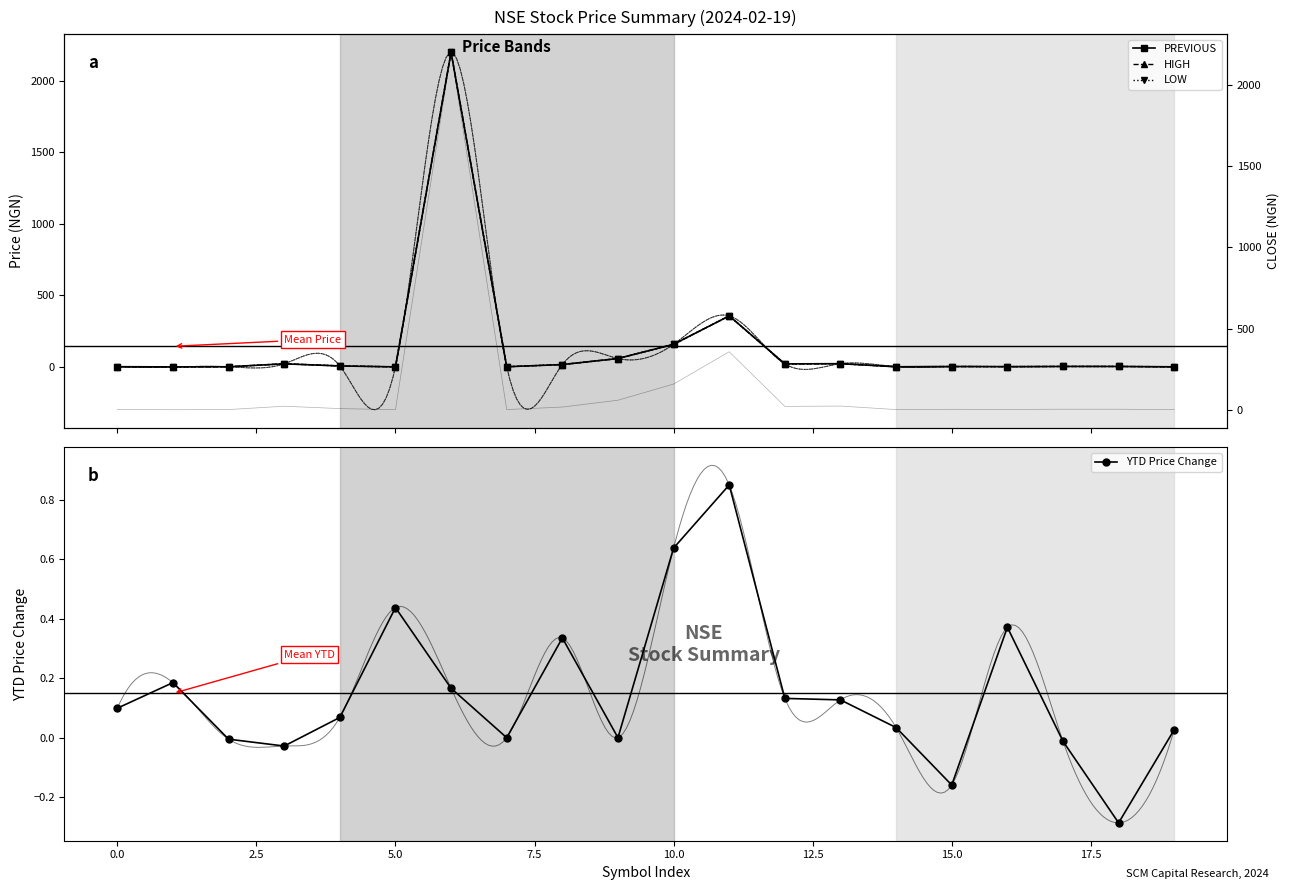

What is the average value of the PREVIOUS series?

144.7